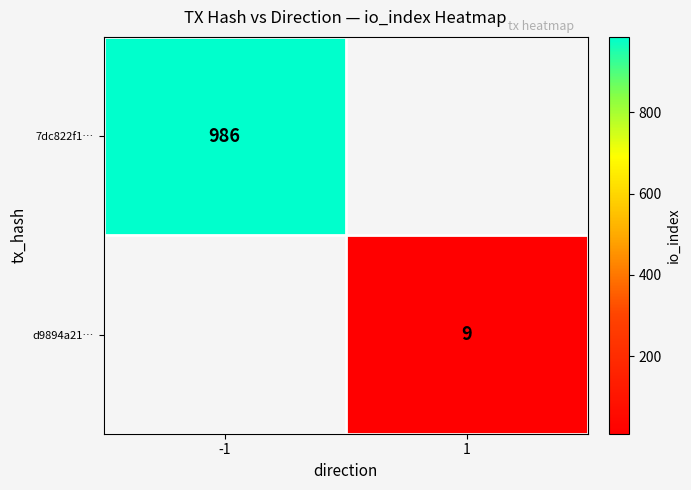

True or false: 7dc822f1… has a value of 986 at -1.

True